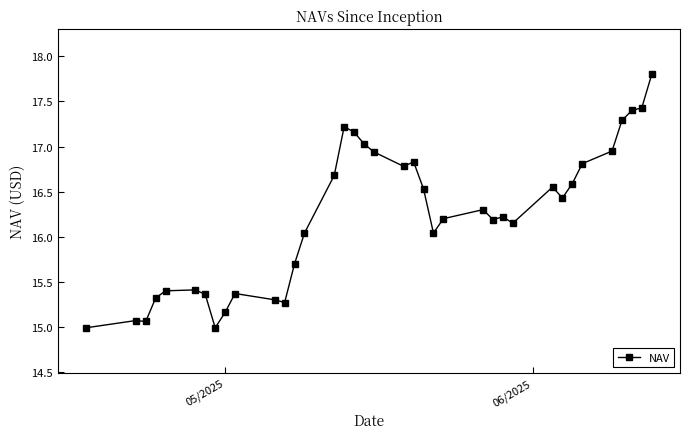

What is the maximum value shown in the chart?

17.8